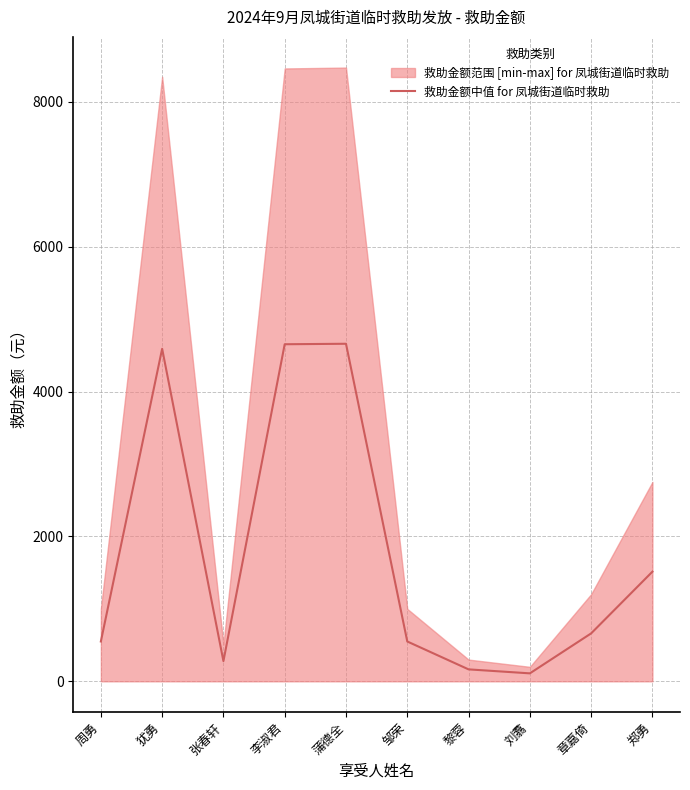

What position from the left is 刘翥?

8